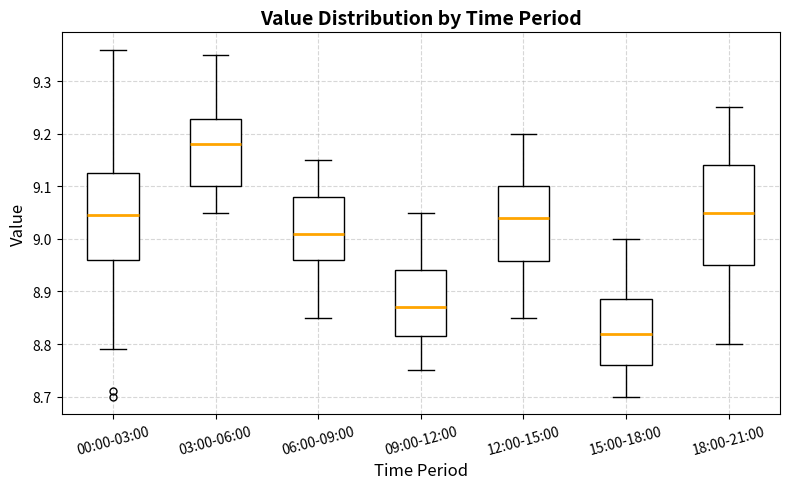

Comparing the boxes themselves (not the whiskers), which one is the tallest?

18:00-21:00